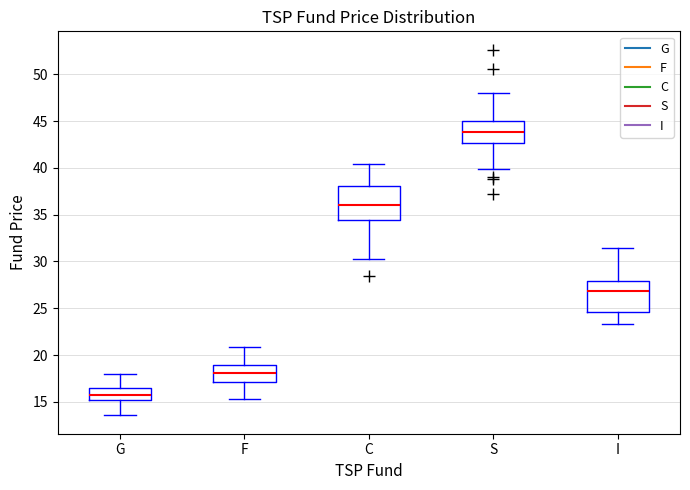

Reading left to right, read every box against the y-axis: the position of its median line, the range the box covers, and the ends of its whiskers. The values are not printed on the chart, so give them approximately, as read against the axis.

G: median 15.5, box 15.0 to 16.5, whiskers 13.5 to 18.0
F: median 18.0, box 17.0 to 19.0, whiskers 15.5 to 21.0
C: median 36.0, box 34.5 to 38.0, whiskers 30.0 to 40.5
S: median 44.0, box 42.5 to 45.0, whiskers 40.0 to 48.0
I: median 27.0, box 24.5 to 28.0, whiskers 23.5 to 31.5